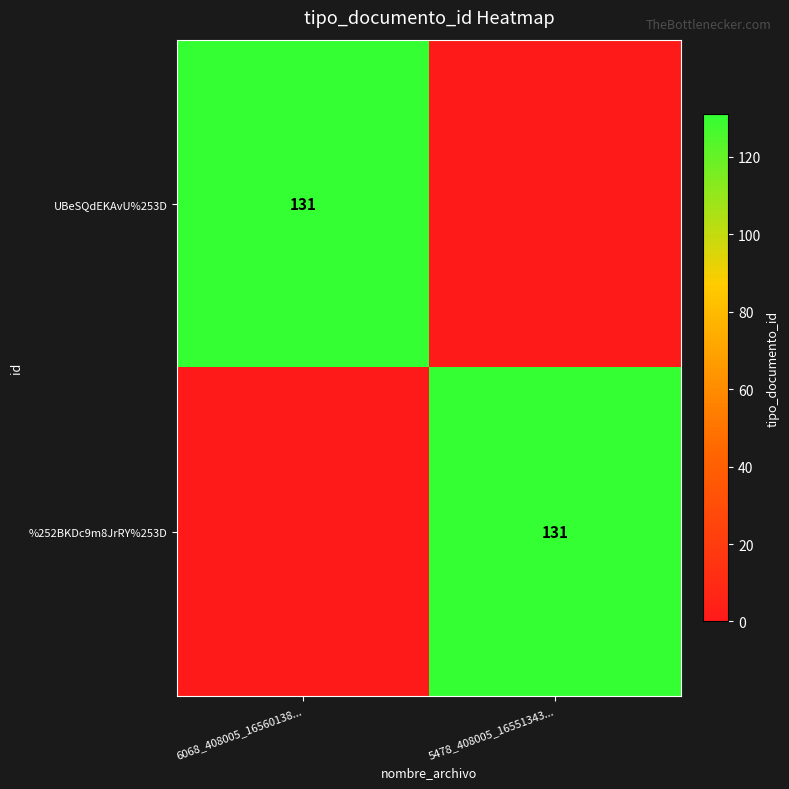

The value of %252BKDc9m8JrRY%253D at 5478_408005_16551343... is 131. True or false?

True